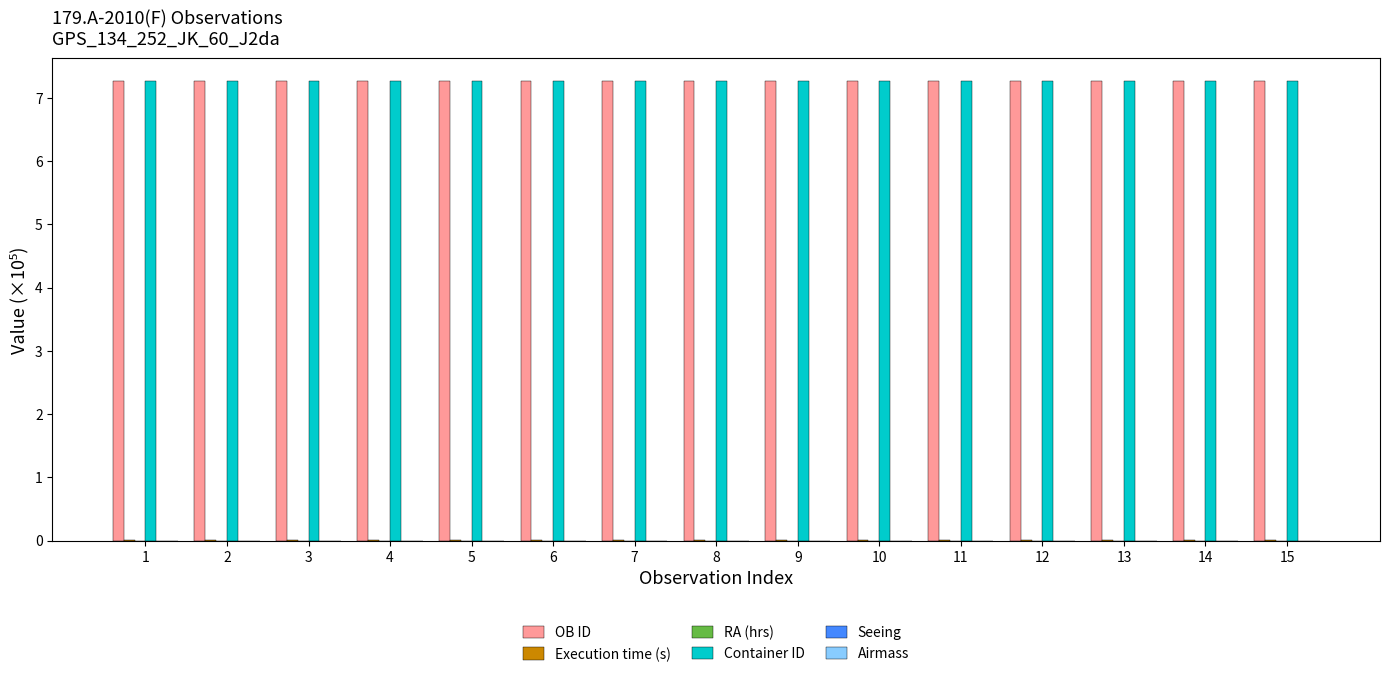

The value of Container ID at 12 is 9.5. True or false?

False